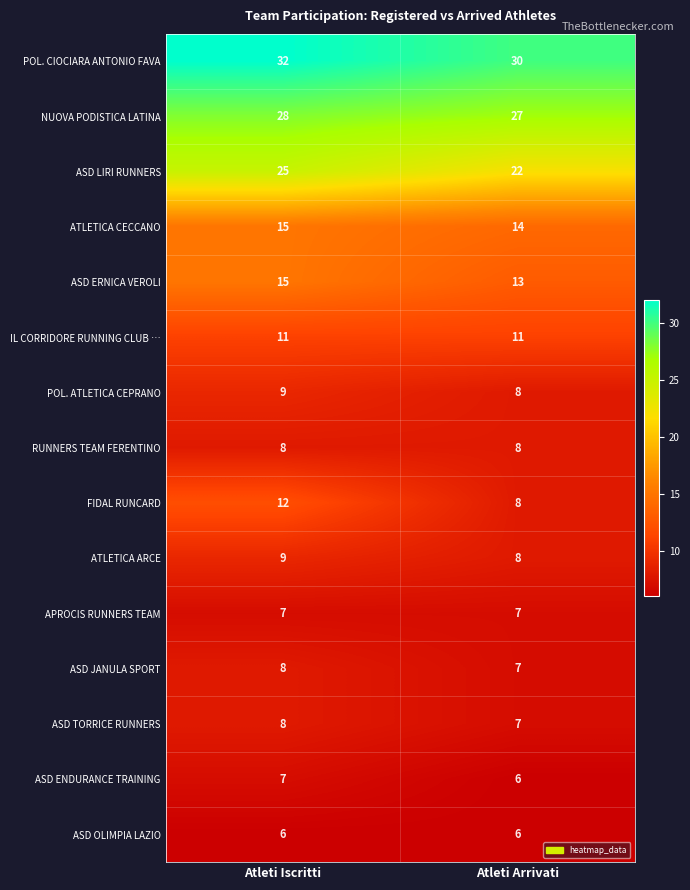

What is the smallest value displayed?

6